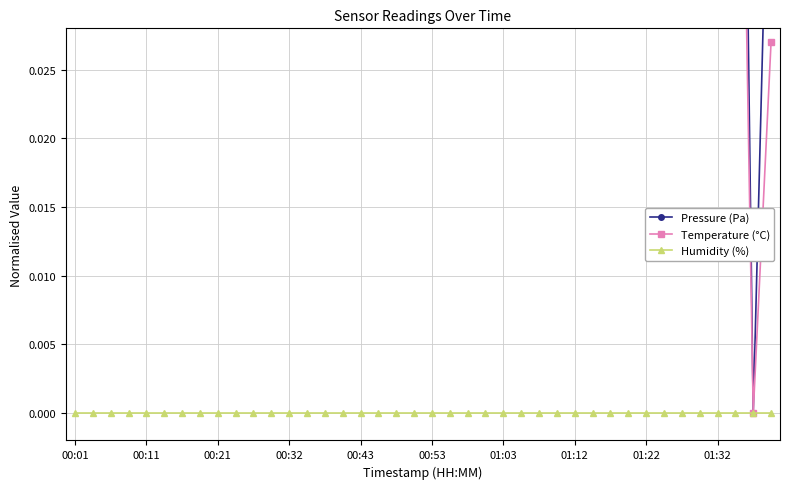

True or false: Humidity (%) and Pressure (Pa) cross at least once.

False